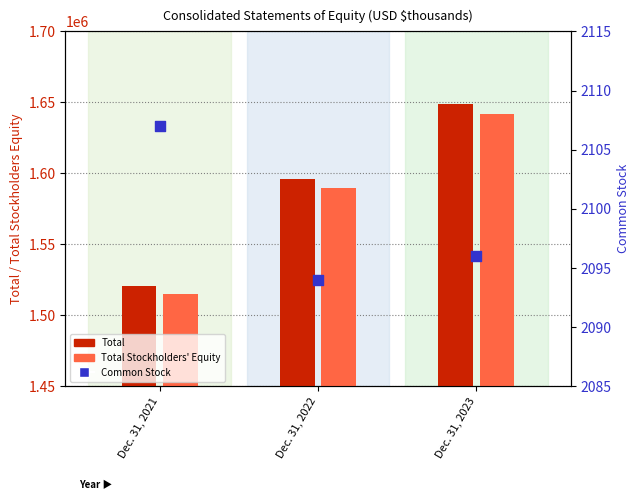

What is the total value across all series at Dec. 31, 2021?

3038285